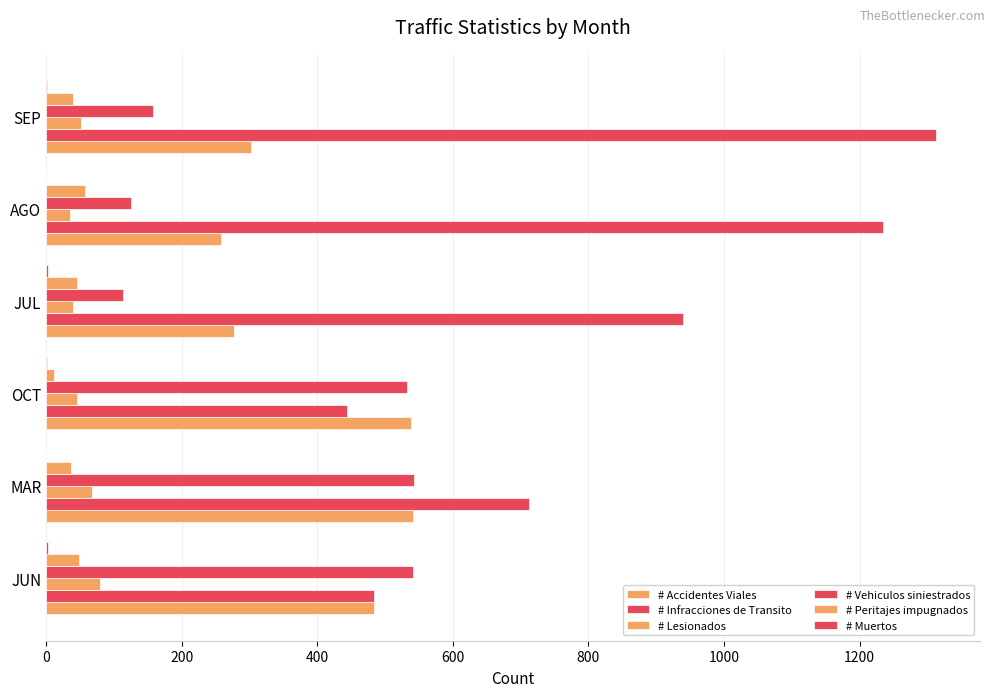

How many categories are shown in the chart?

6